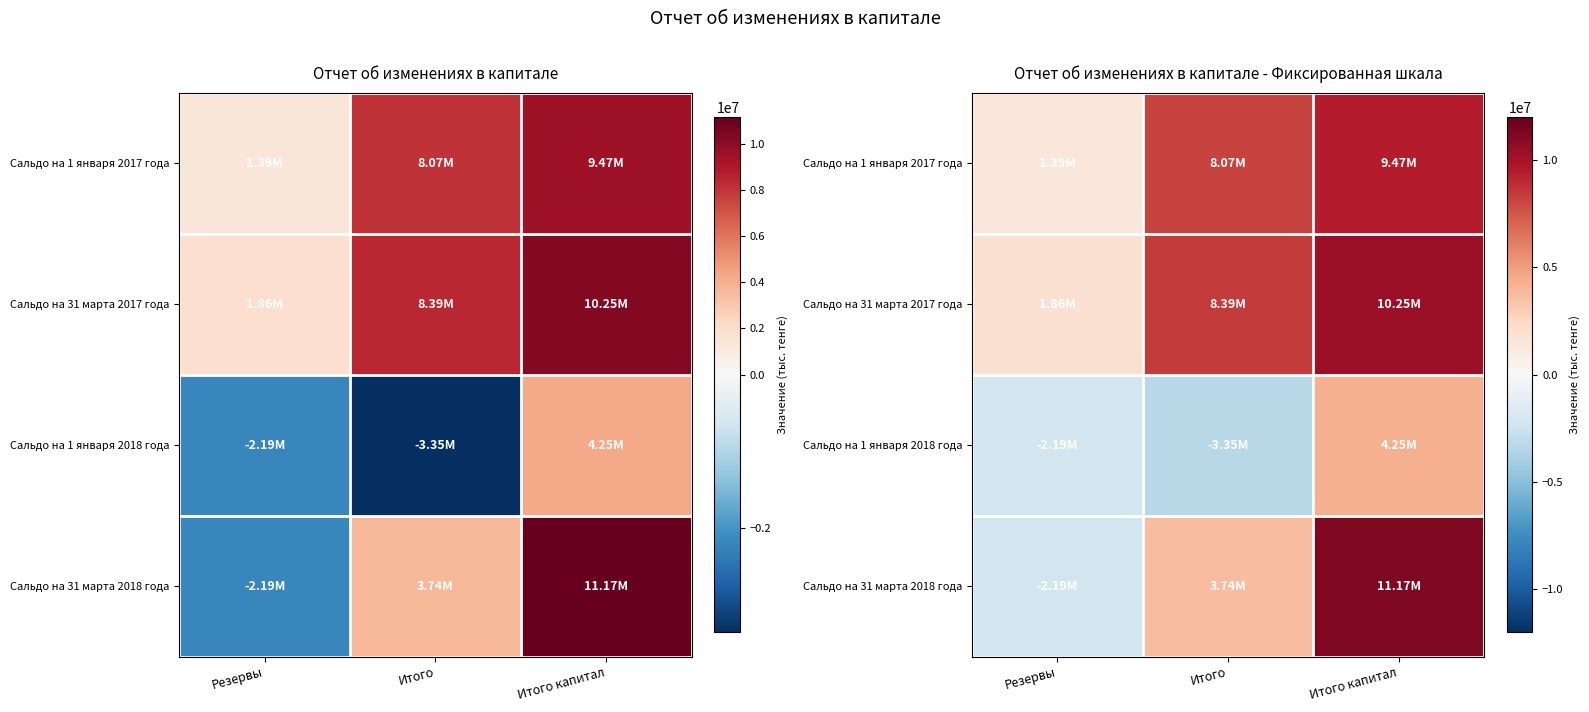

At which category does the chart reach its minimum across all series?

Итого